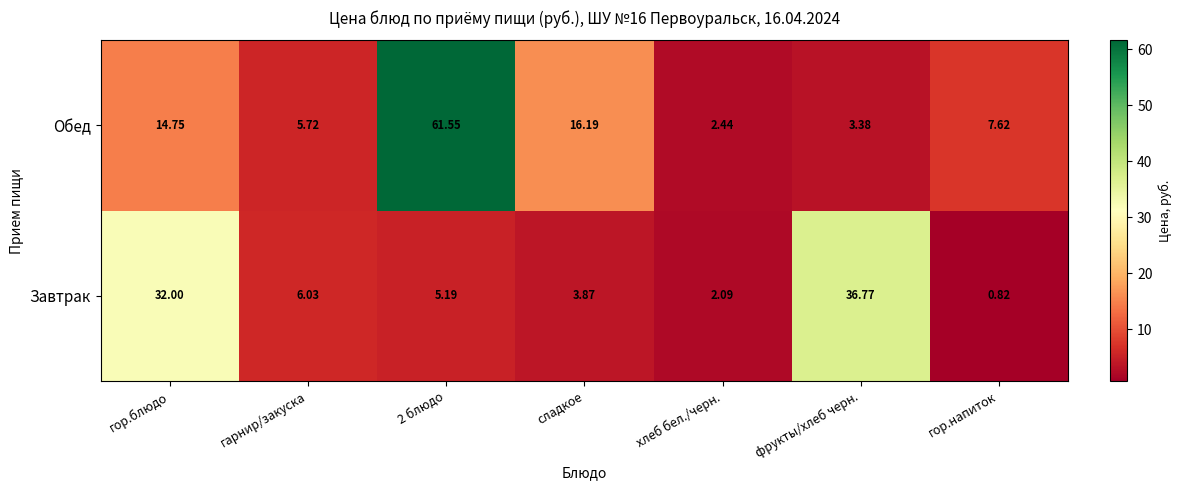

Which series has the widest spread of values?

Обед